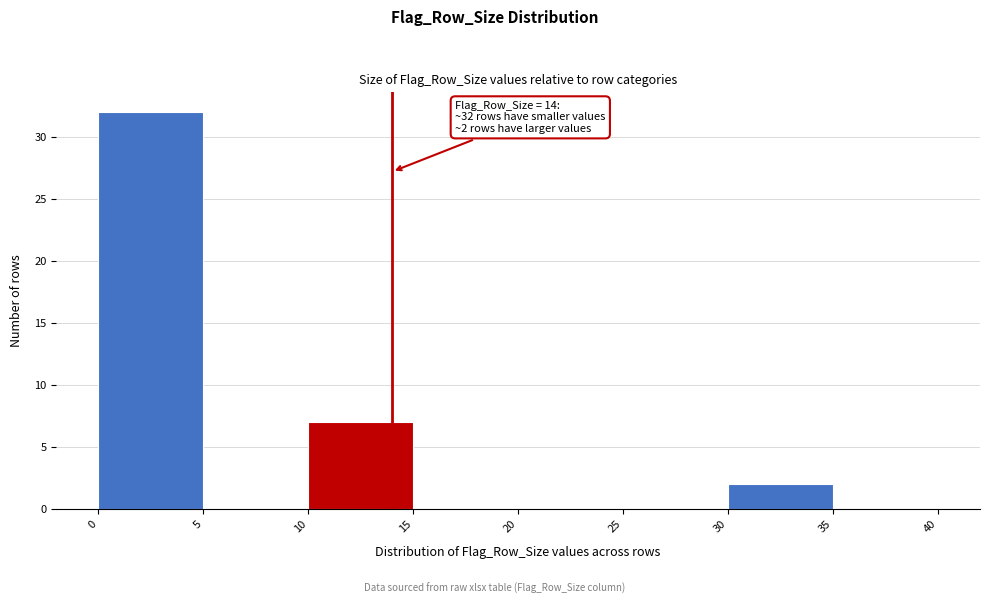

Which range on the x-axis has the tallest bar?

0 to 5